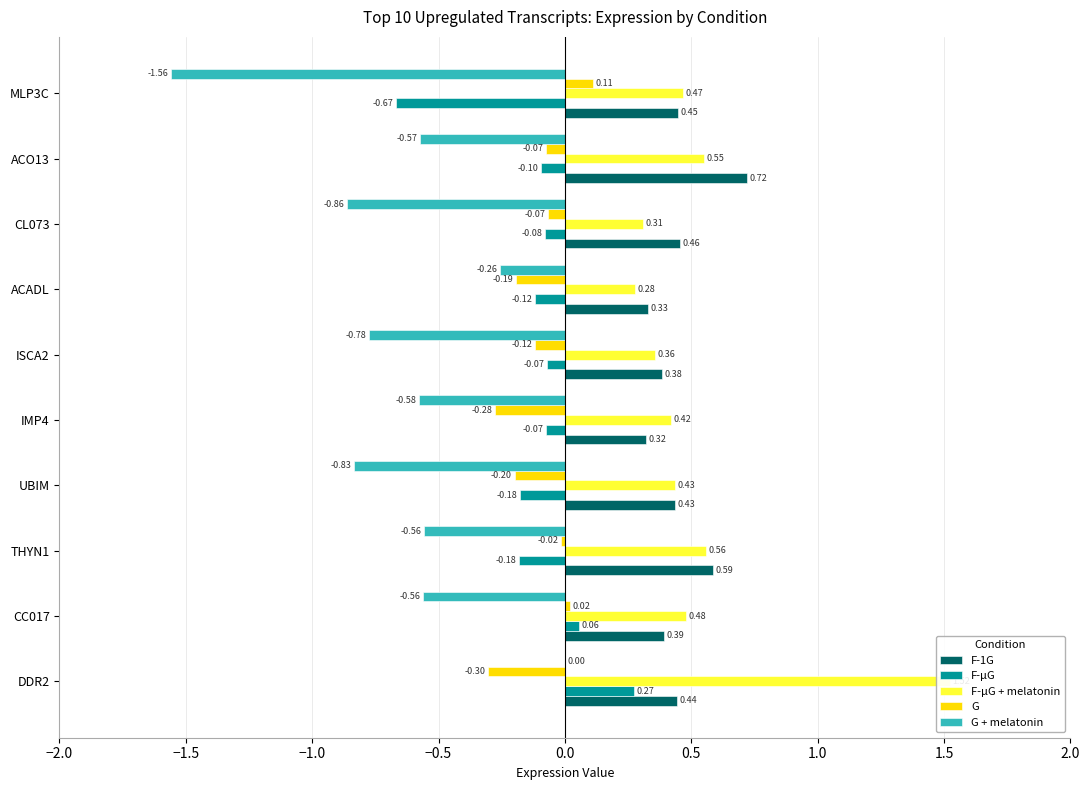

Reading right to left, list all the values displayed in this chart.

F-1G: 0.4	0.7	0.5	0.3	0.4	0.3	0.4	0.6	0.4	0.4
F-µG: -0.7	-0.1	-0.1	-0.1	-0.1	-0.1	-0.2	-0.2	0.1	0.3
F-µG + melatonin: 0.5	0.6	0.3	0.3	0.4	0.4	0.4	0.6	0.5	1.5
G: 0.1	-0.1	-0.1	-0.2	-0.1	-0.3	-0.2	-0.0	0.0	-0.3
G + melatonin: -1.6	-0.6	-0.9	-0.3	-0.8	-0.6	-0.8	-0.6	-0.6	0.0